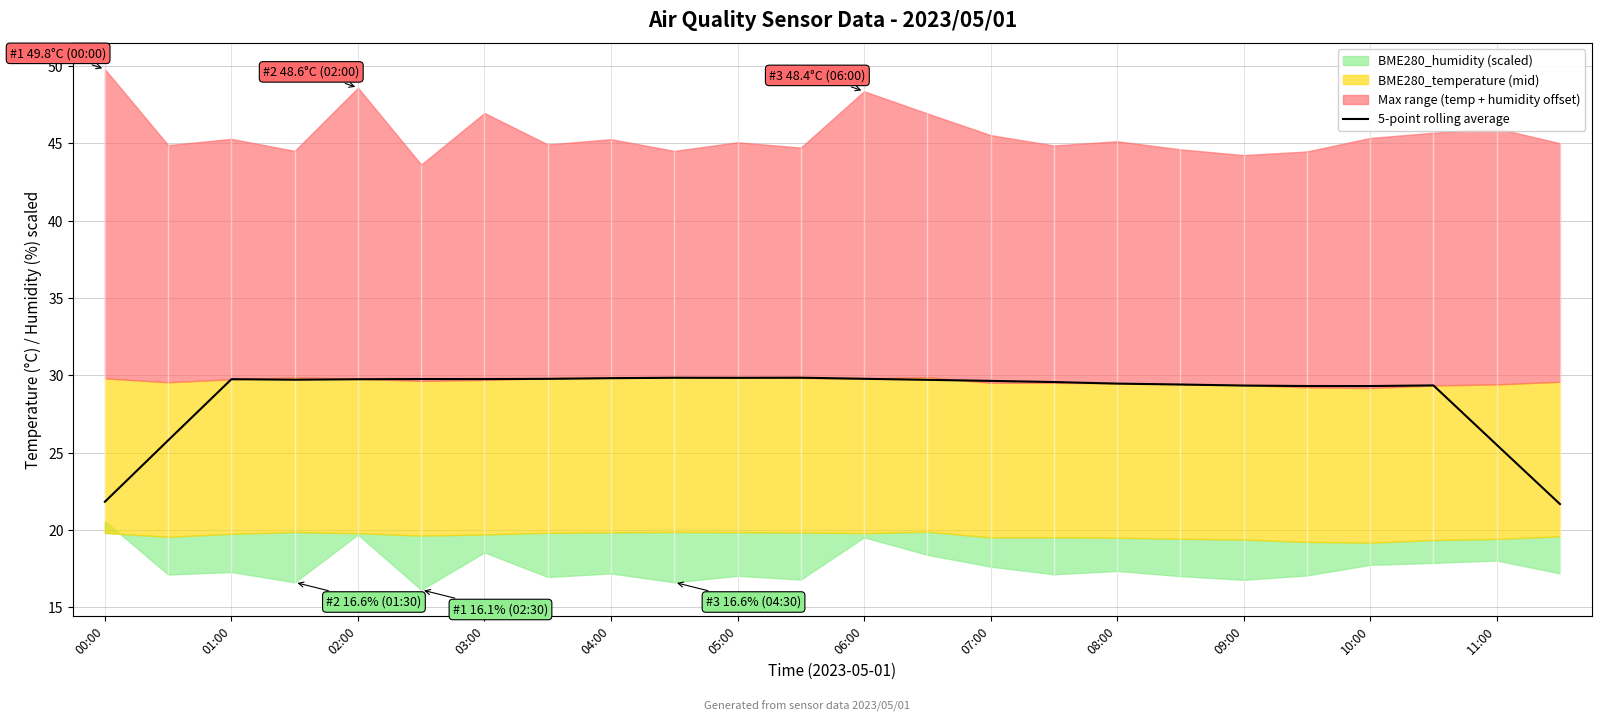

True or false: there are more than 1 points higher than both neighbors.

True